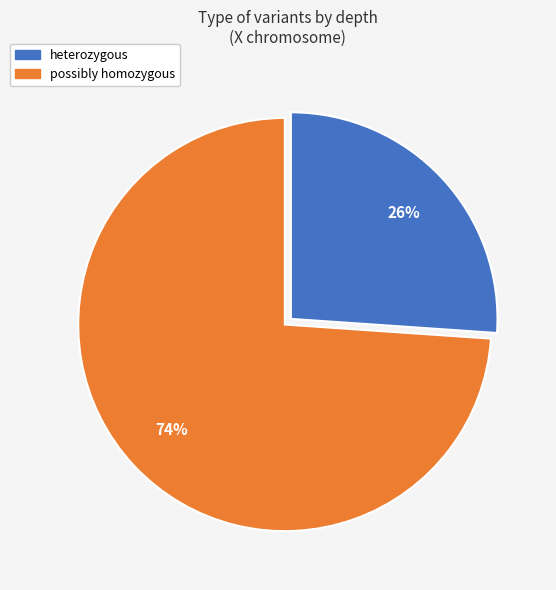

How many slices are in this pie chart?

2